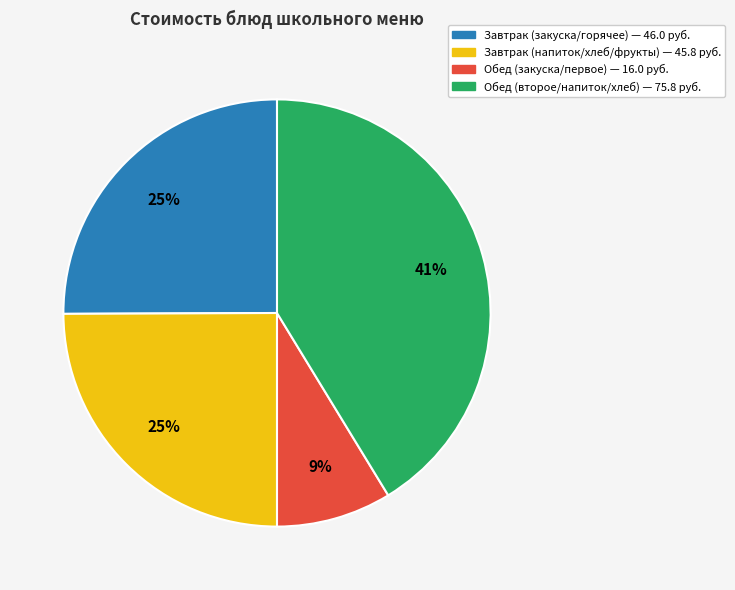

Does any single category account for the majority?

No